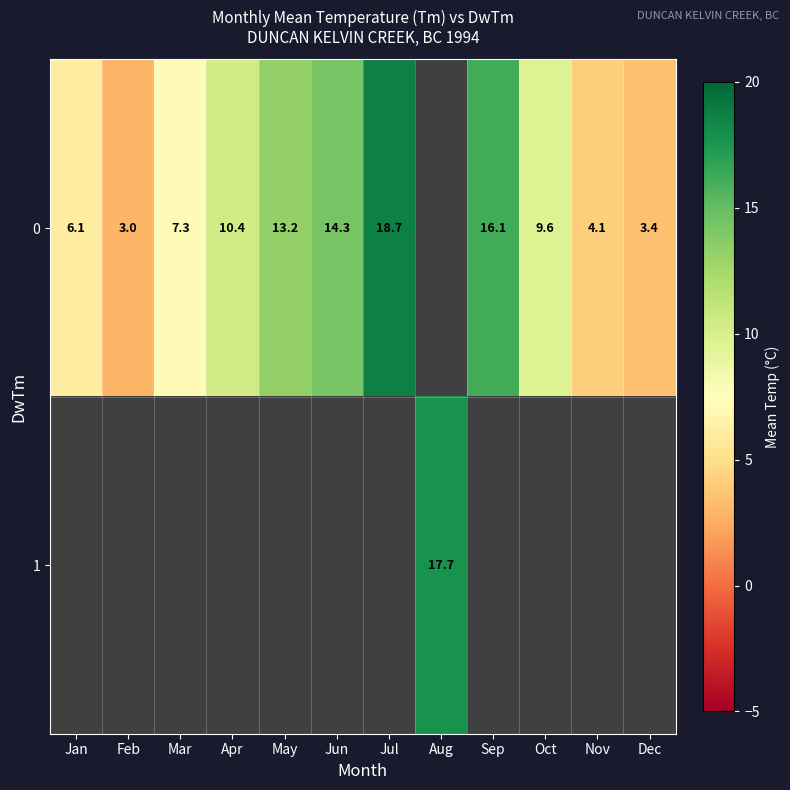

The value of 0 at Feb is 3.0. True or false?

True